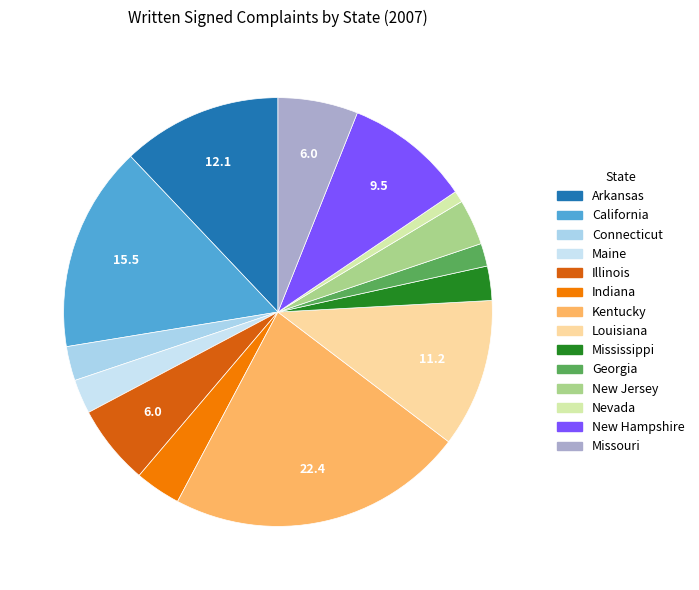

Which category has the biggest portion of the pie?

Kentucky